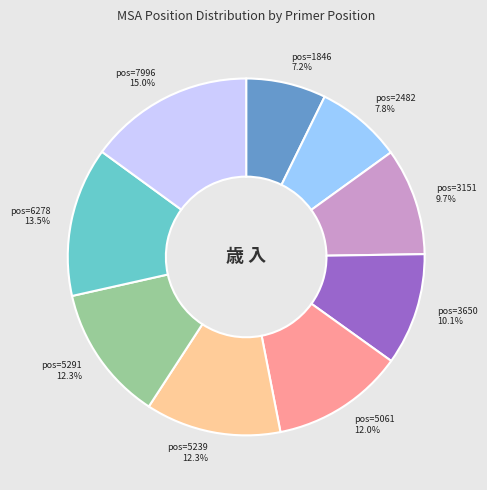

Does any single category account for the majority?

No